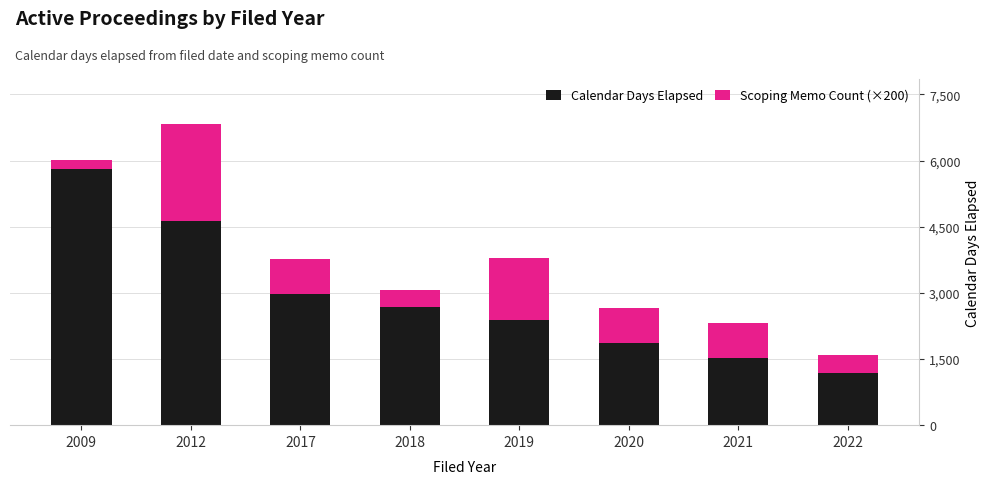

What is the minimum value for Calendar Days Elapsed?

1192